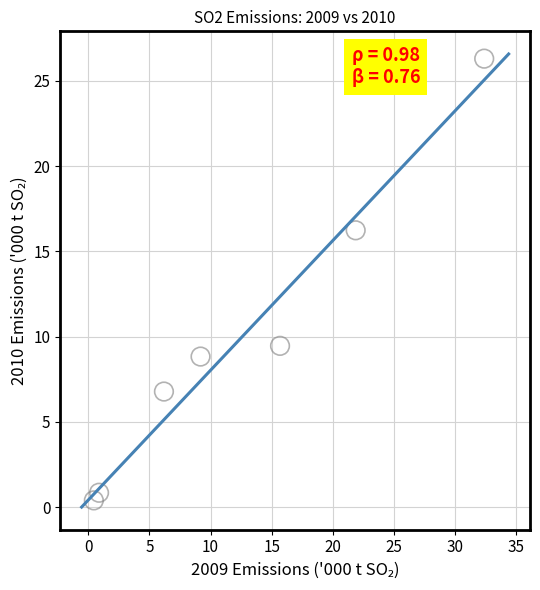

What is the range of Y values (max minus min)?

25.9